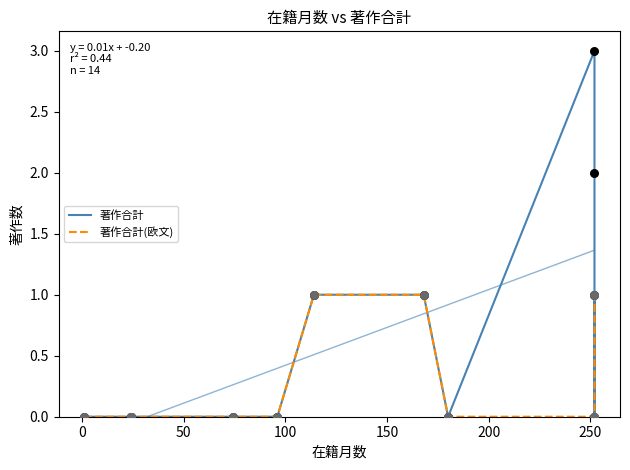

Which series reaches the minimum Y coordinate?

著作合計